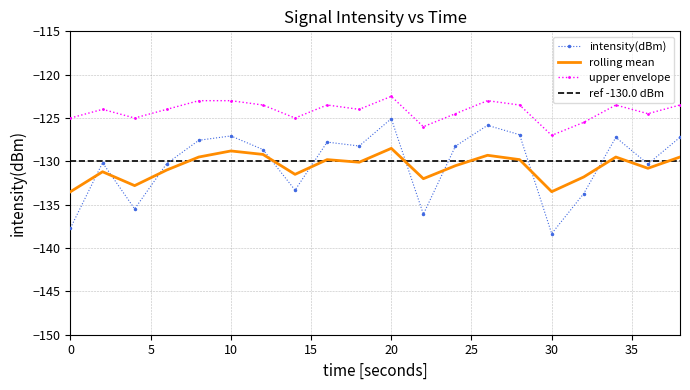

Is it true that rolling_mean equals -133.5 at 0?

True